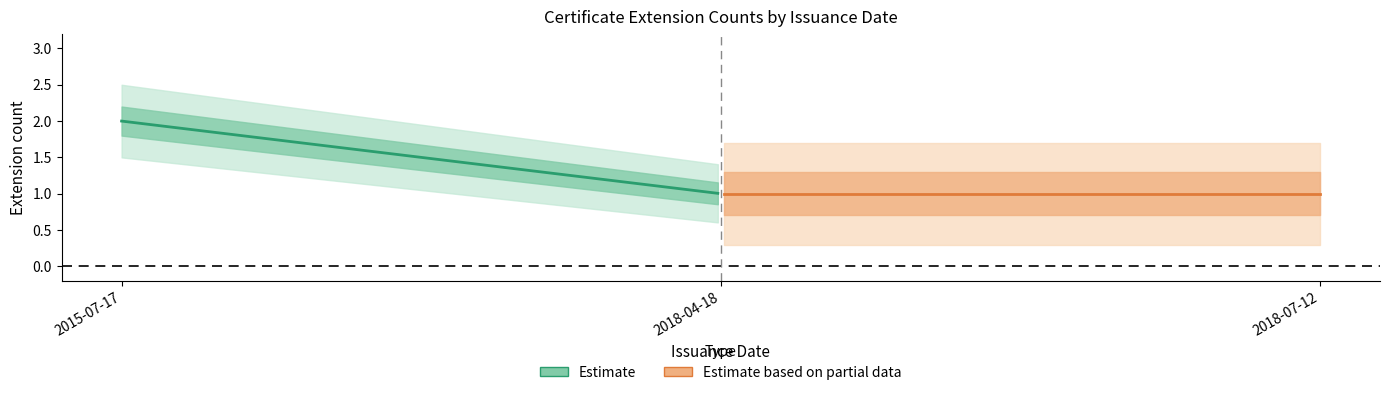

What position from the left is 2015-07-17?

1